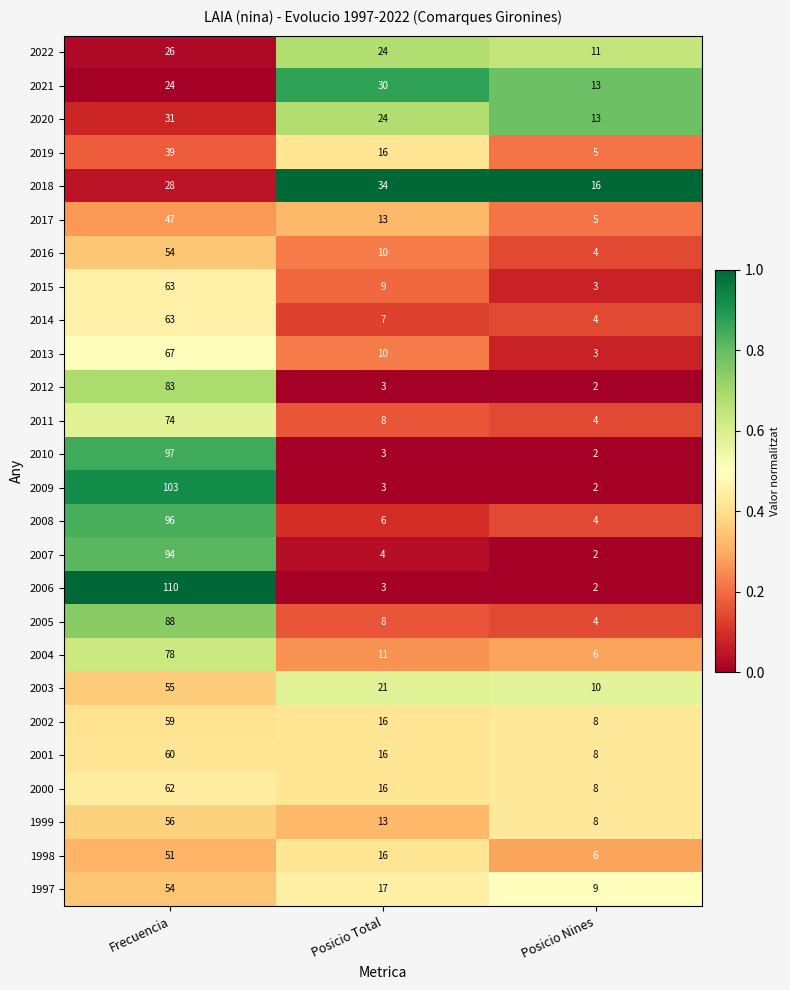

Count the number of data series in this chart.

26